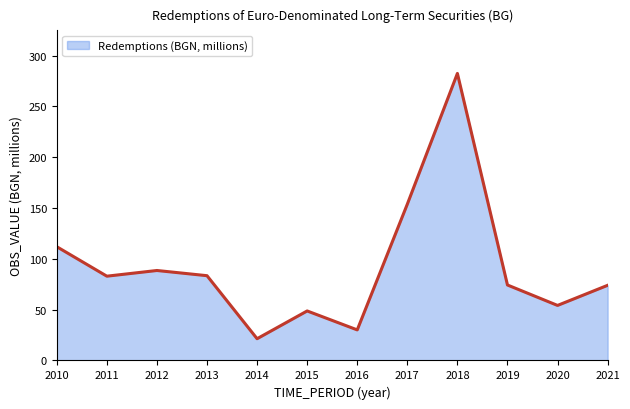

At which label is the value closest to 151?

2017